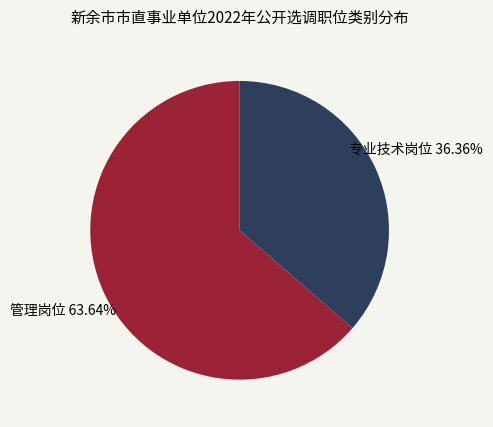

Is there any slice that represents more than half of the pie?

Yes